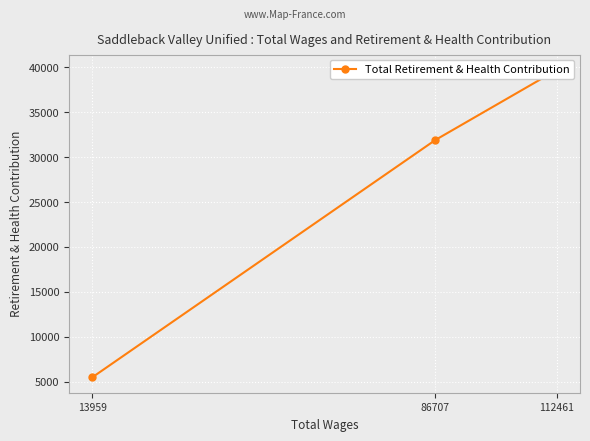

Rank the categories by value from lowest to highest.

13959, 86707, 112461